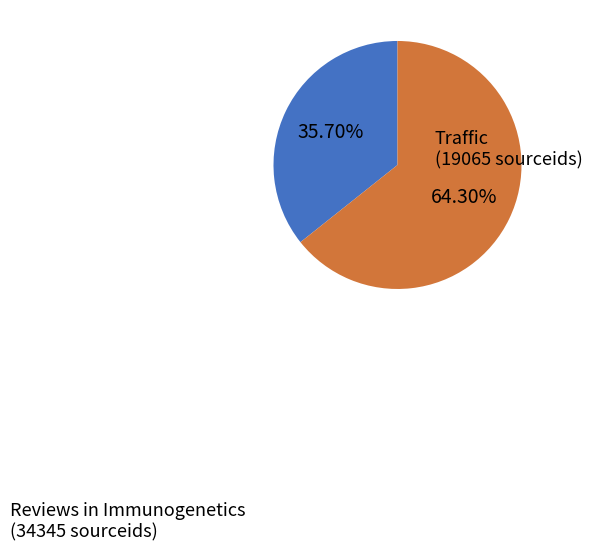

Is there a majority slice in this chart?

Yes